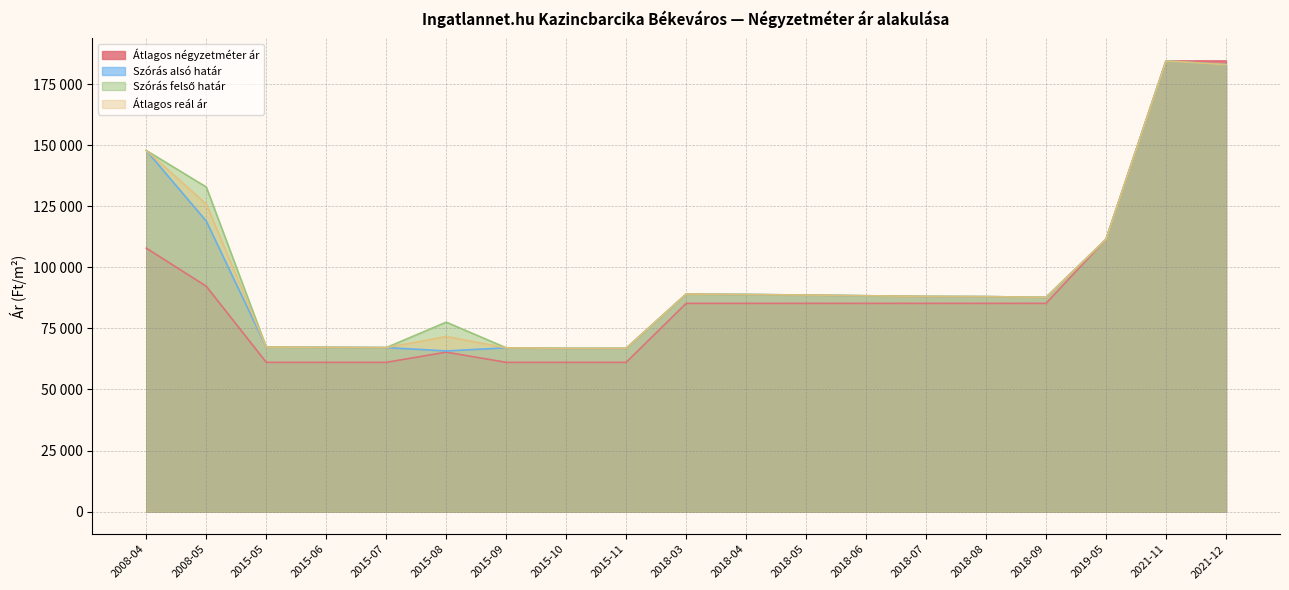

How many lines are shown in the chart?

4